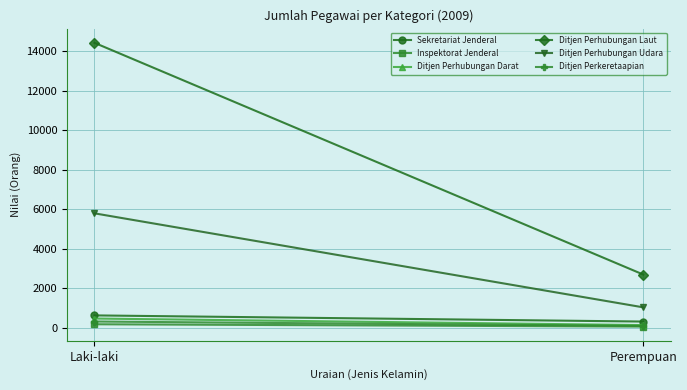

What is the sum of the Ditjen Perhubungan Laut values at Laki-laki and Perempuan?

17129.0